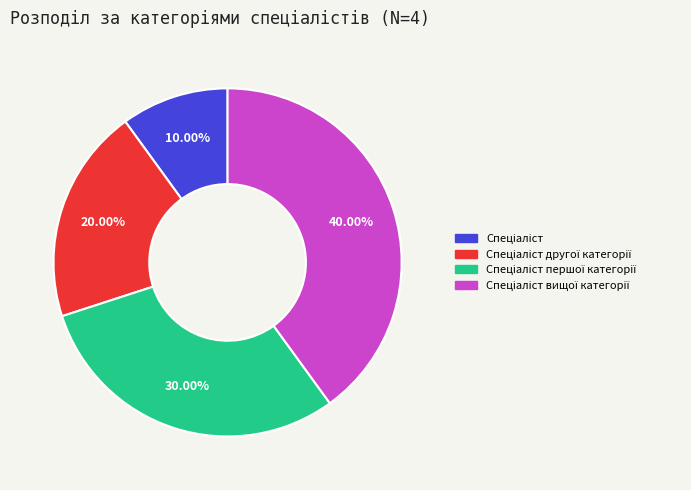

Does any single category account for the majority?

No